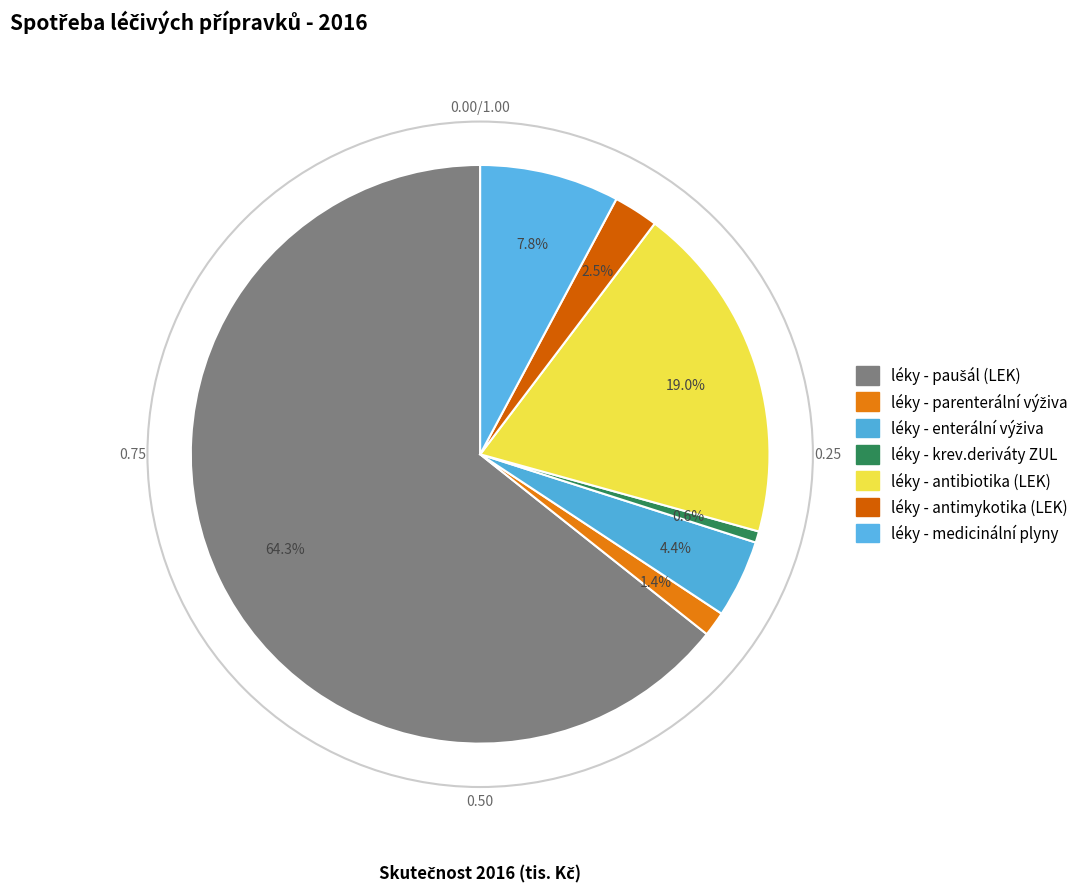

True or false: léky - medicinální plyny accounts for 1% of the total.

False